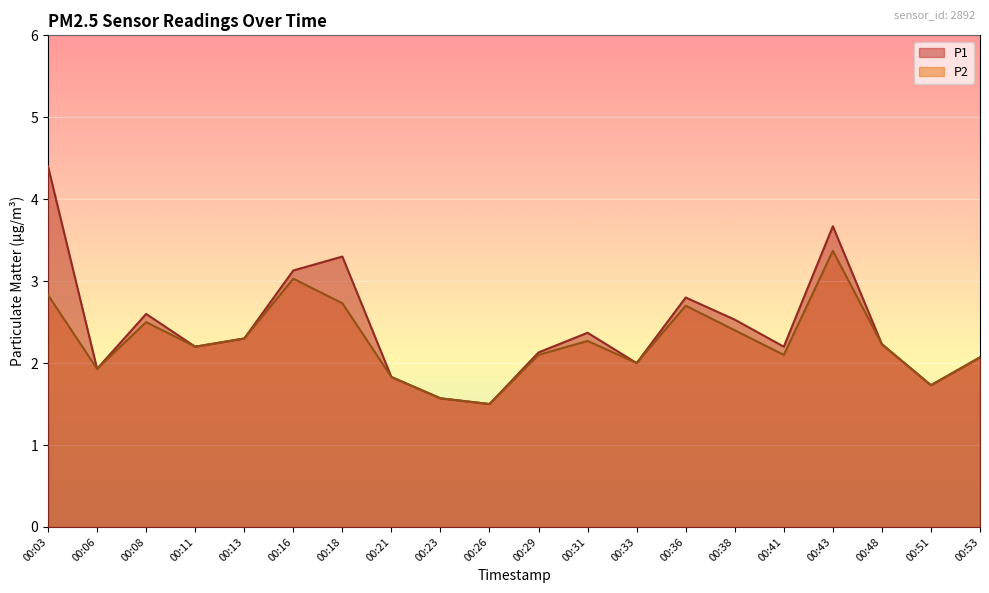

How many data points in P1 are less than 2?

5